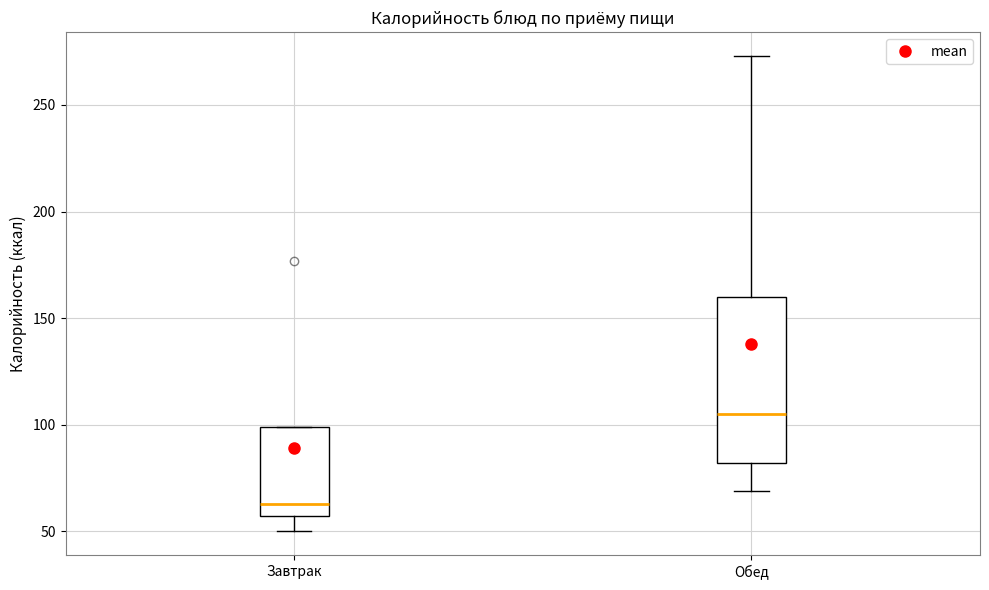

Which box's median line is the lowest?

Завтрак